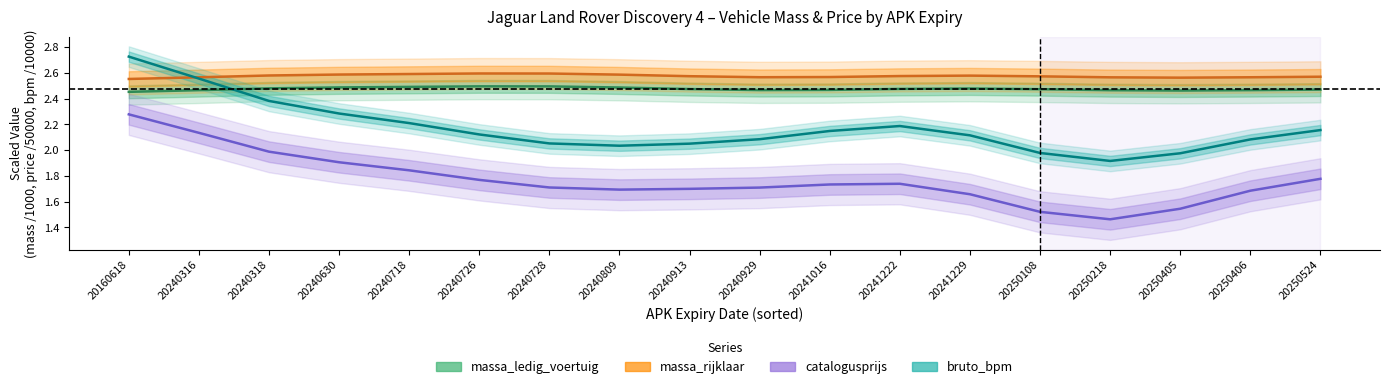

What is the difference between the second highest and minimum values in the catalogusprijs series?

0.7